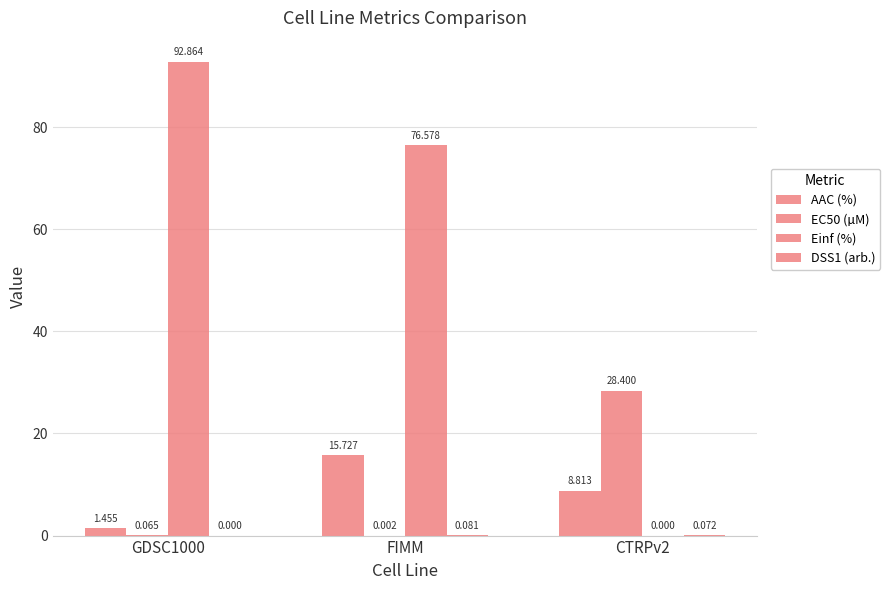

What is the difference between the highest and lowest values at GDSC1000?

92.9